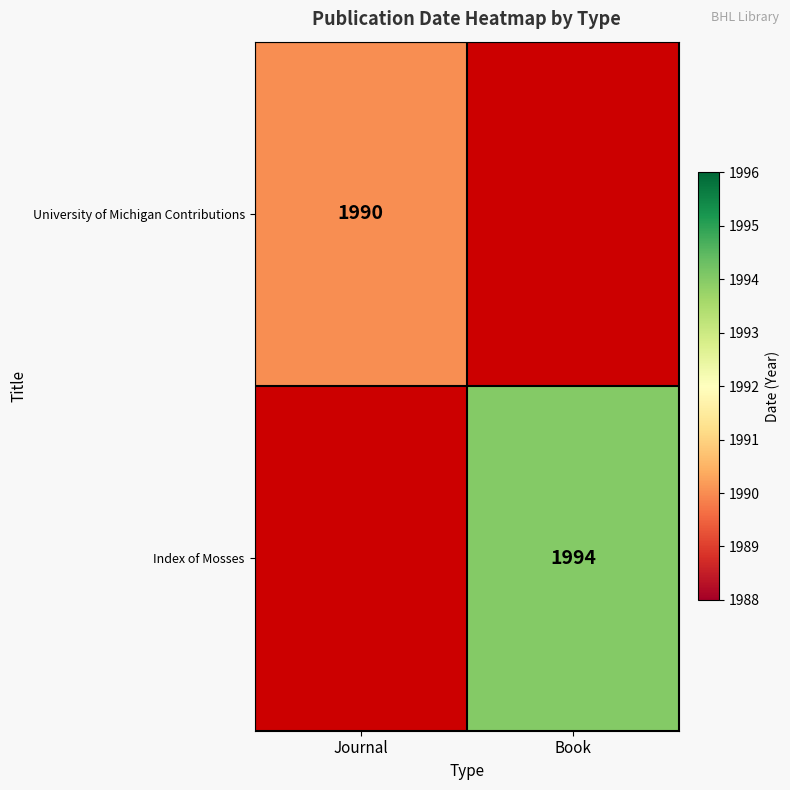

How many data points does each series have?

2